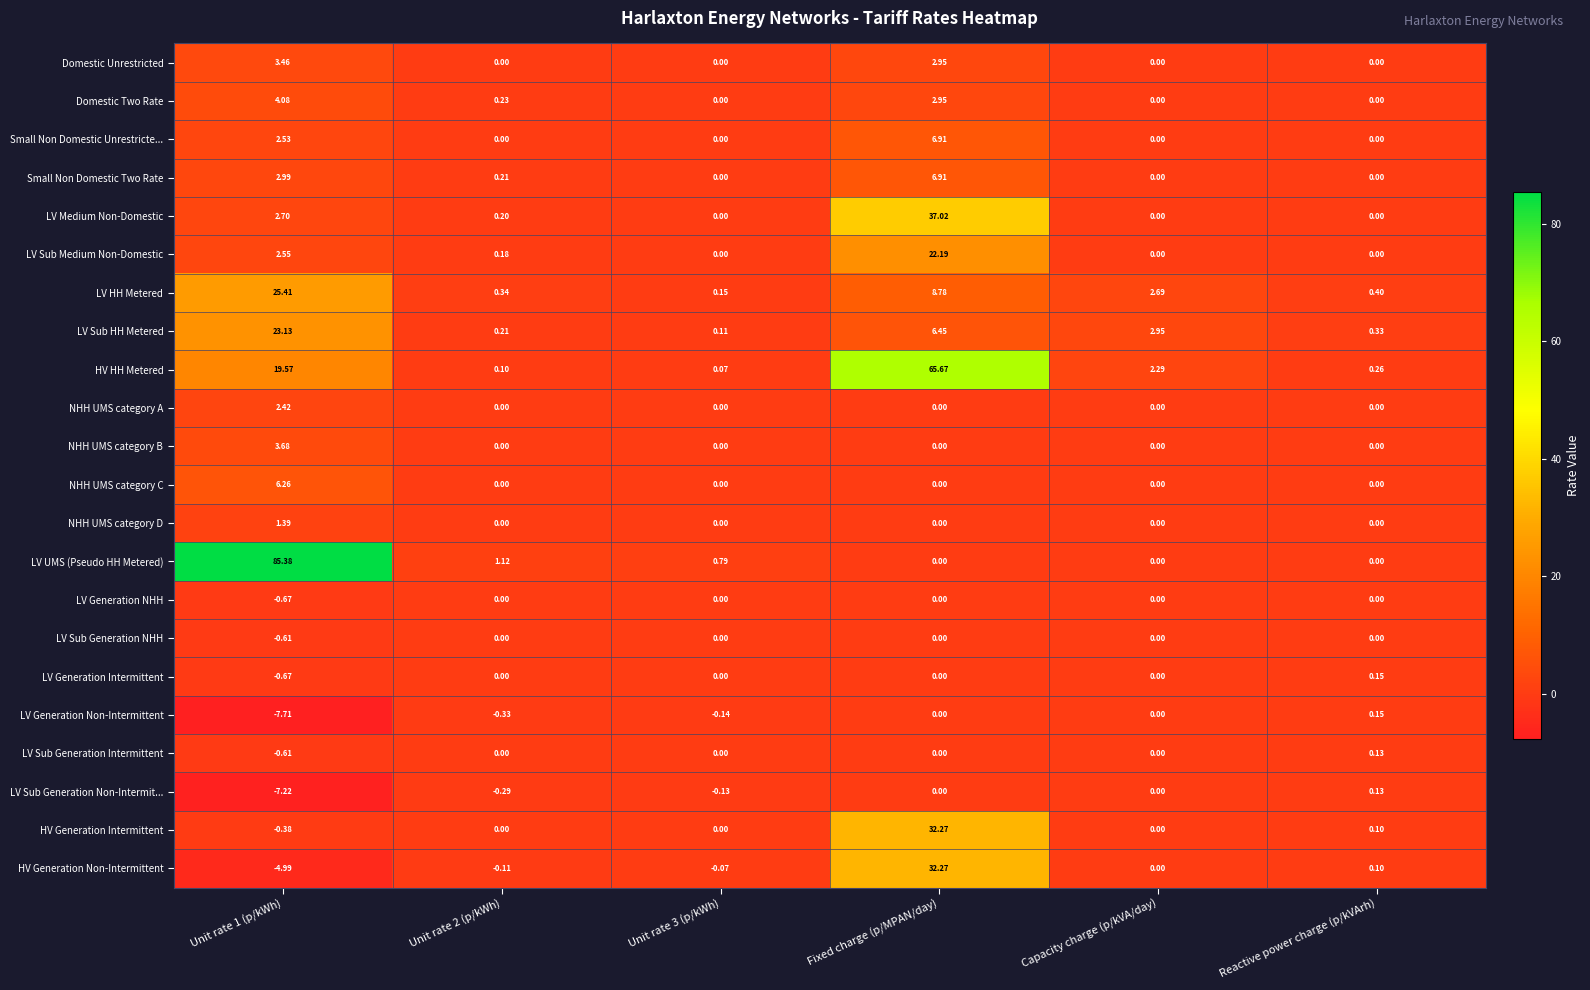

Which category has the highest value in the LV Generation Intermittent series?

Reactive power charge (p/kVArh)